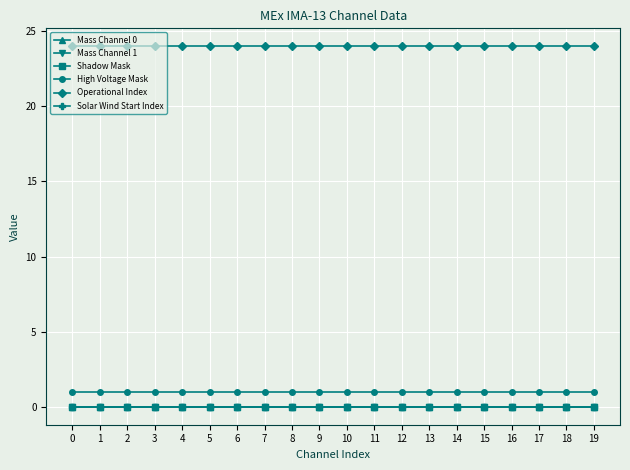

The Operational Index series shows 33 at 1. True or false?

False